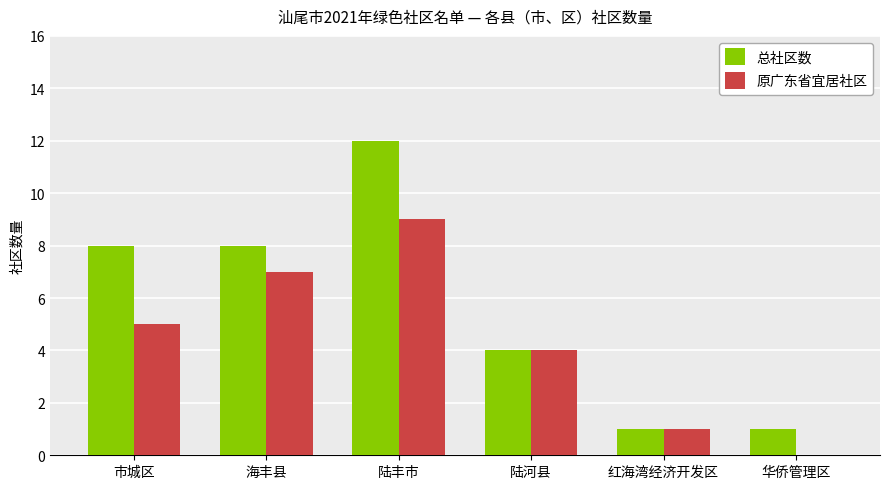

At which category is the sum across all series the highest?

陆丰市